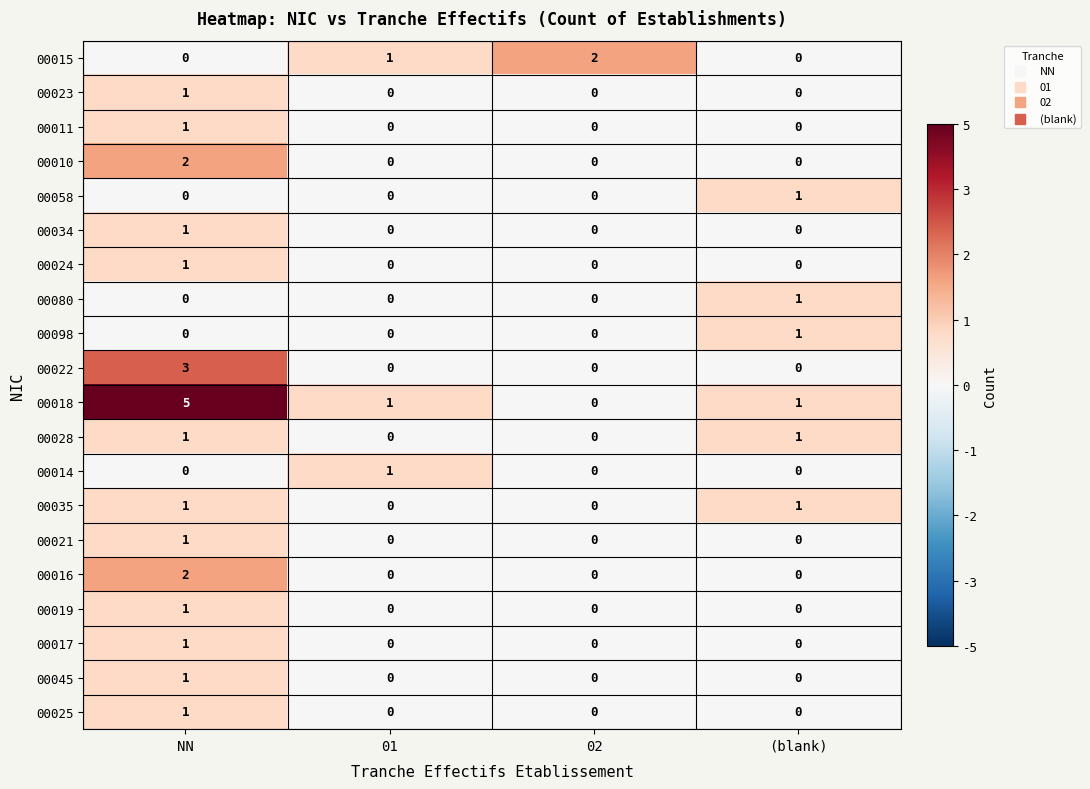

Is it true that 00019 equals 0 at 01?

True